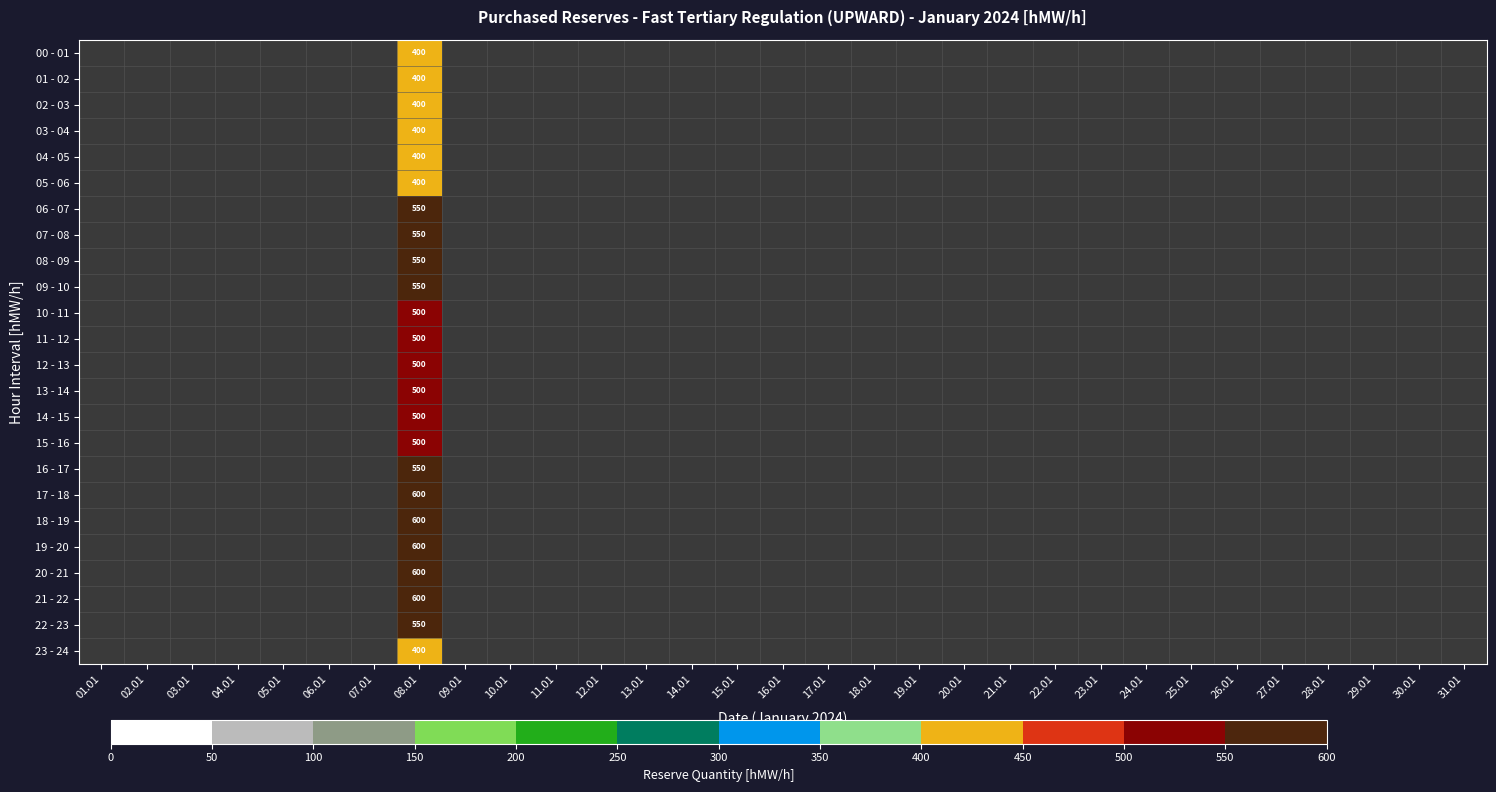

Count the number of data series in this chart.

24